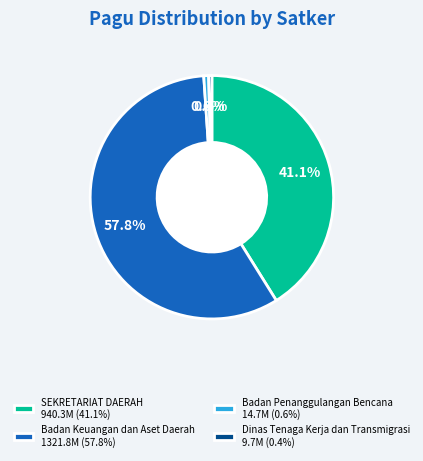

What is the largest slice in the pie chart?

Badan Keuangan dan Aset Daerah 1321.8M (57.8%)